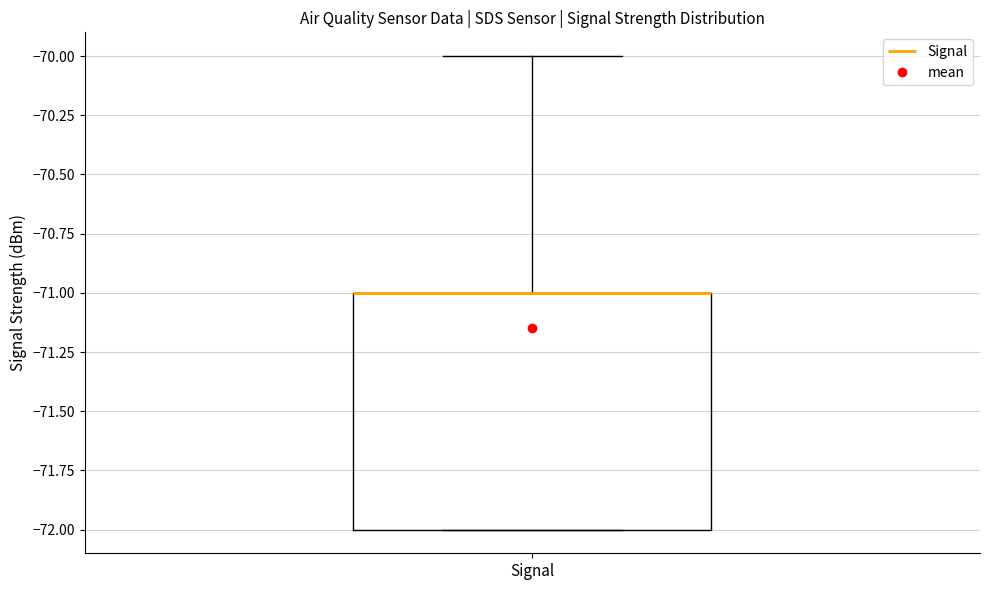

Where is the lower edge of the box for Signal on the y-axis? The values are not printed on the chart, so give them approximately, as read against the axis.

-72